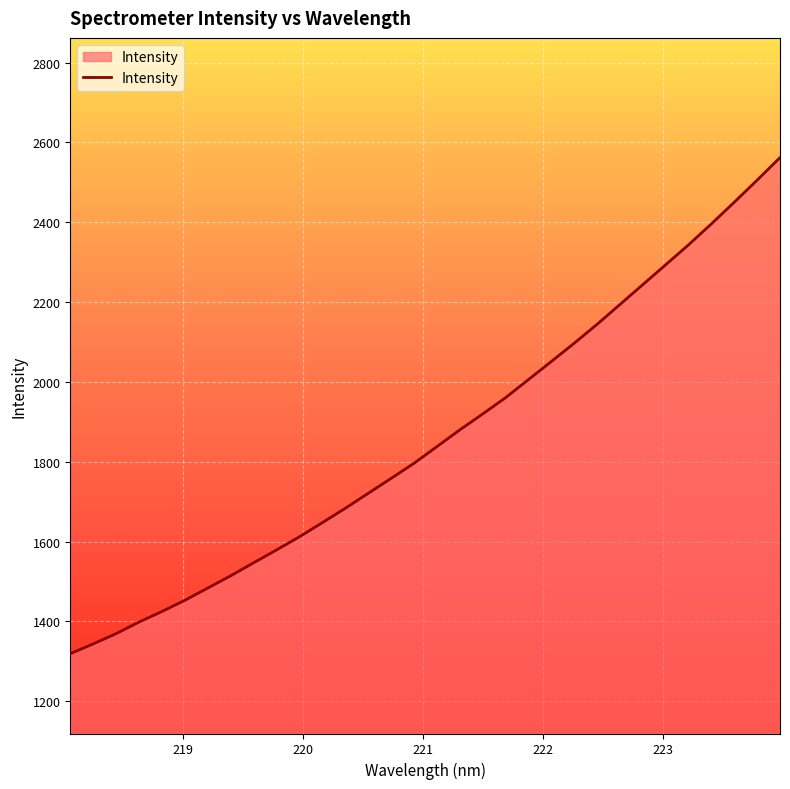

What is the difference between the maximum and minimum values?

1243.1